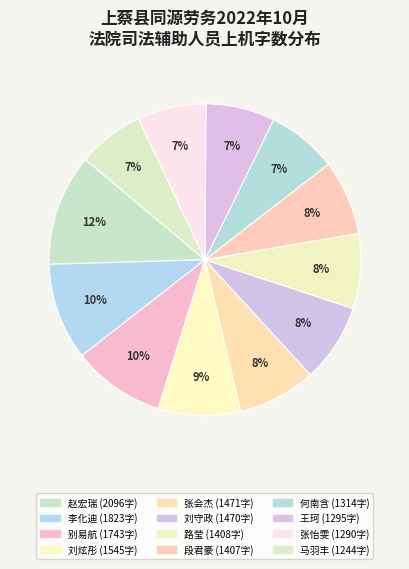

How many slices are in this pie chart?

12